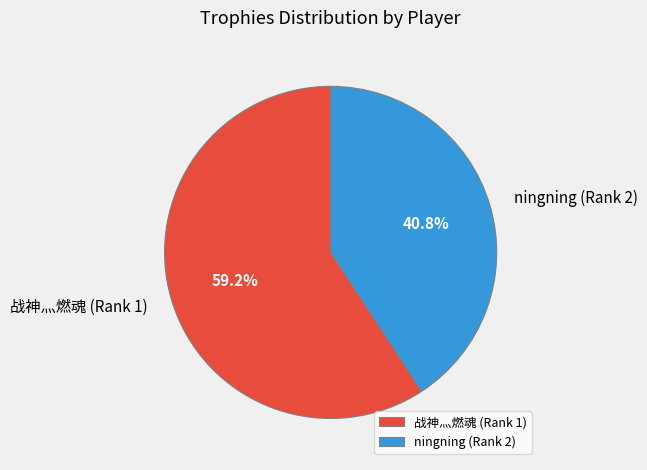

To the nearest percent, what percentage of the pie is 战神灬燃魂 (Rank 1)?

59%